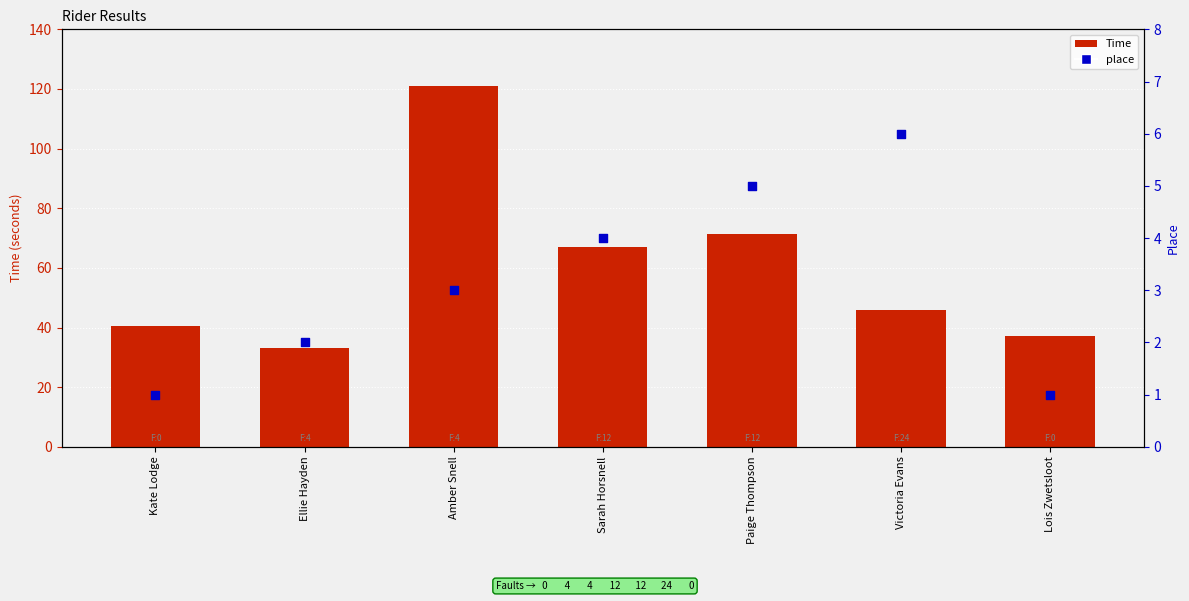

At which category is the sum across all series the highest?

Amber Snell